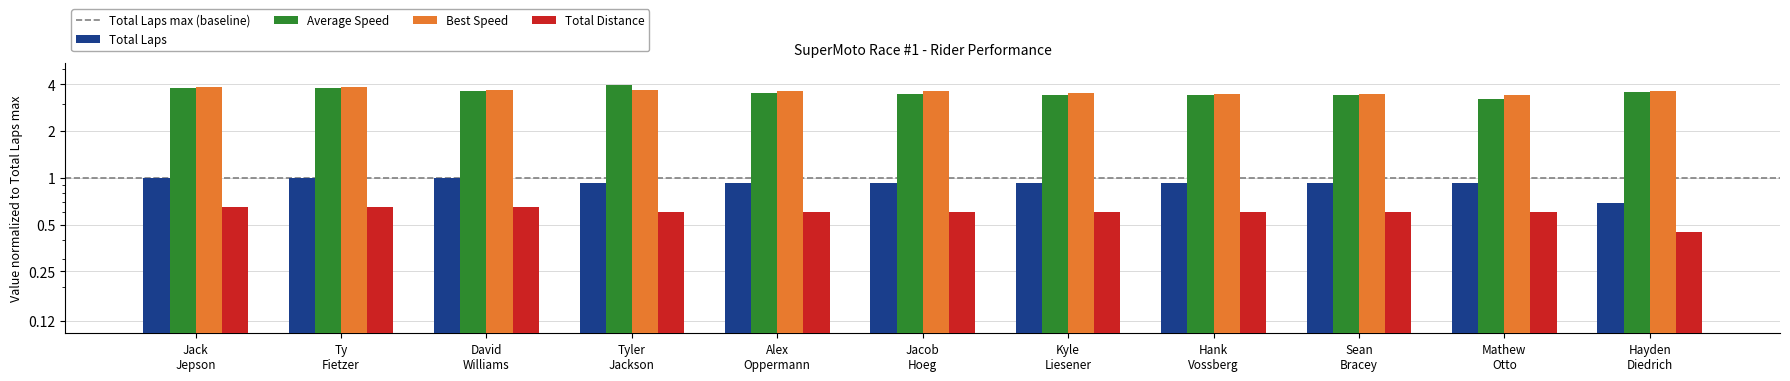

Which series changed the most between David Williams and Jacob Hoeg?

Average Speed